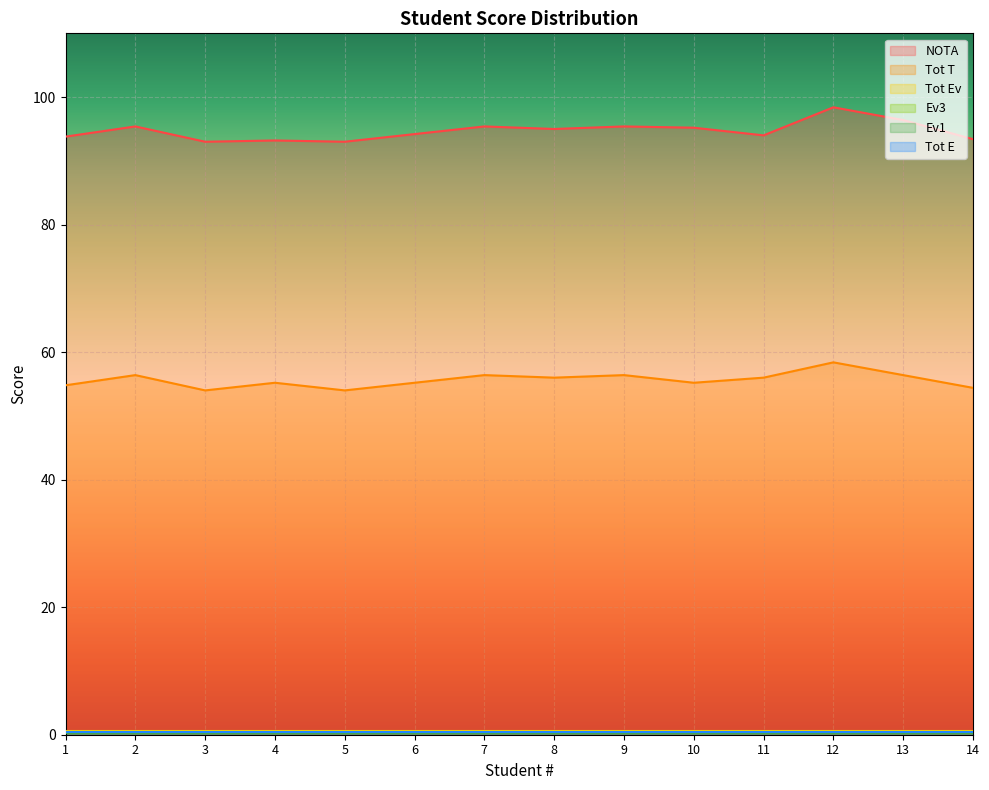

Reading left to right, list all the values displayed in this chart.

NOTA: 1=93.8	2=95.4	3=93.0	4=93.2	5=93.0	6=94.2	7=95.4	8=95.0	9=95.4	10=95.2	11=94.0	12=98.4	13=96.4	14=93.4
Tot T: 1=54.8	2=56.4	3=54.0	4=55.2	5=54.0	6=55.2	7=56.4	8=56.0	9=56.4	10=55.2	11=56.0	12=58.4	13=56.4	14=54.4
Tot Ev: 1=0.6	2=0.6	3=0.6	4=0.6	5=0.6	6=0.6	7=0.6	8=0.6	9=0.6	10=0.6	11=0.6	12=0.6	13=0.6	14=0.6
Ev3: 1=0.4	2=0.4	3=0.4	4=0.4	5=0.4	6=0.4	7=0.4	8=0.4	9=0.4	10=0.4	11=0.4	12=0.4	13=0.4	14=0.4
Ev1: 1=0.2	2=0.2	3=0.2	4=0.2	5=0.2	6=0.2	7=0.2	8=0.2	9=0.2	10=0.2	11=0.2	12=0.2	13=0.2	14=0.2
Tot E: 1=0.4	2=0.4	3=0.4	4=0.4	5=0.4	6=0.4	7=0.4	8=0.4	9=0.4	10=0.4	11=0.4	12=0.4	13=0.4	14=0.4